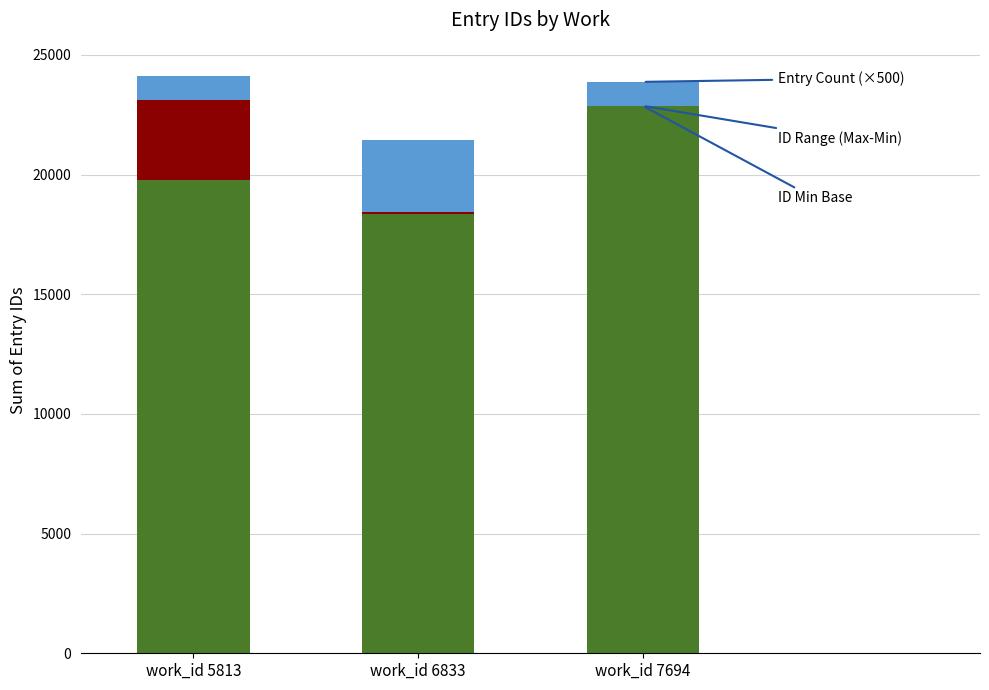

Reading right to left, list the values for the ID Min Base series.

work_id 7694=22871	work_id 6833=18344	work_id 5813=19783